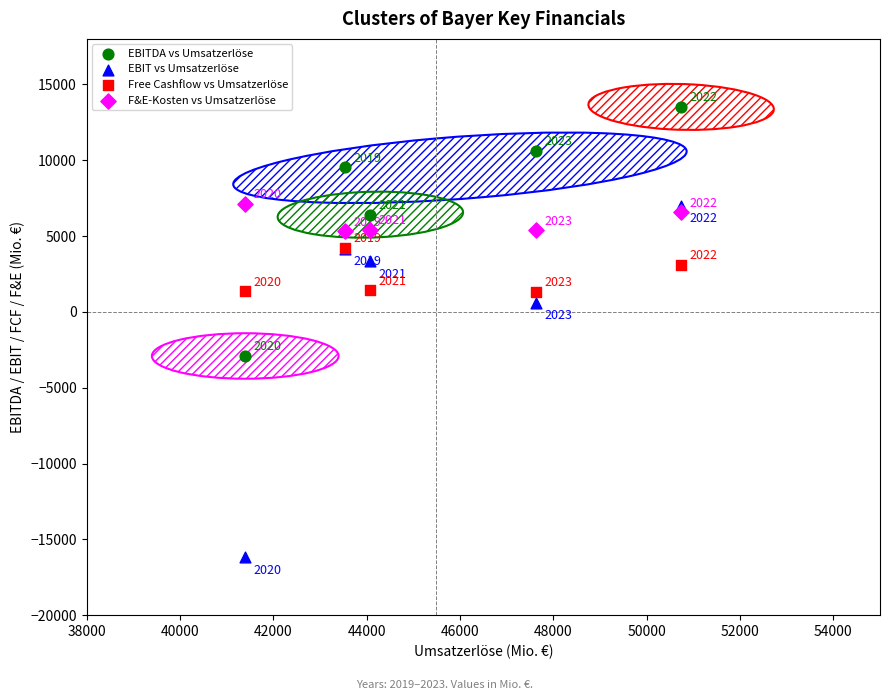

Which series contains the highest Y value?

EBITDA vs Umsatzerlöse